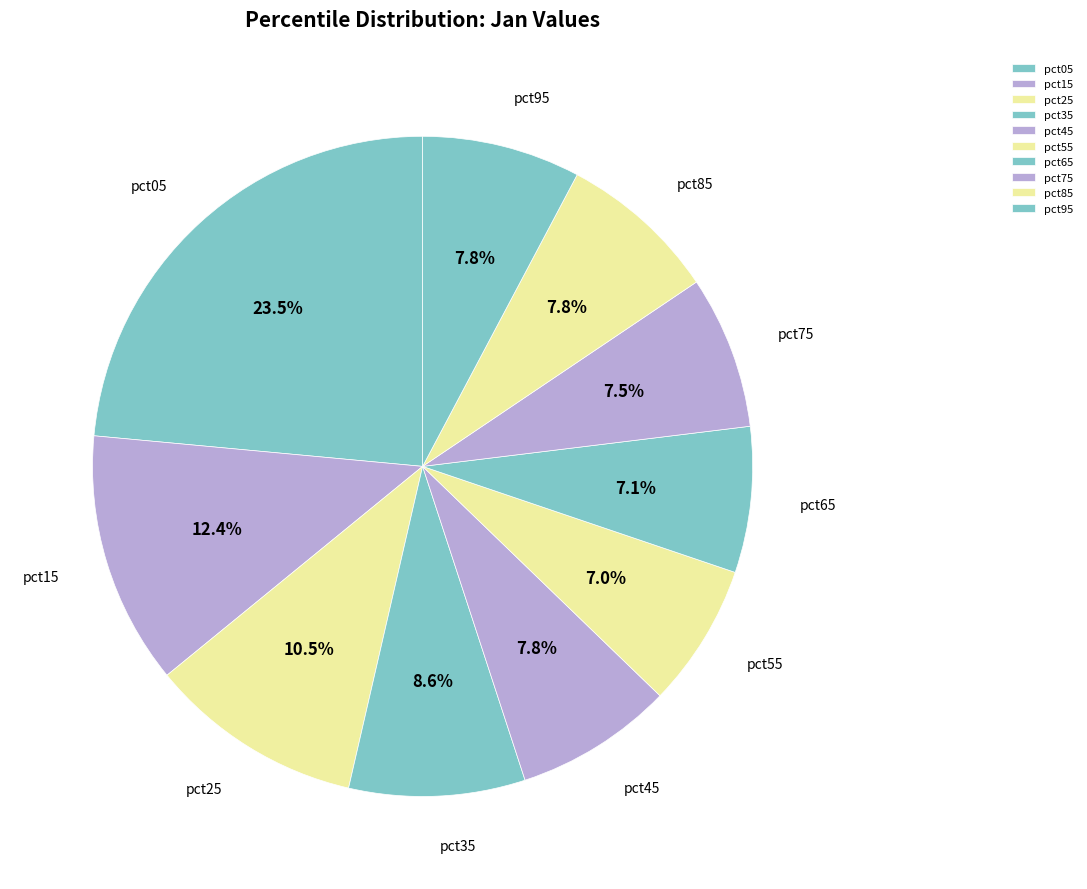

Count the number of slices in the pie.

10